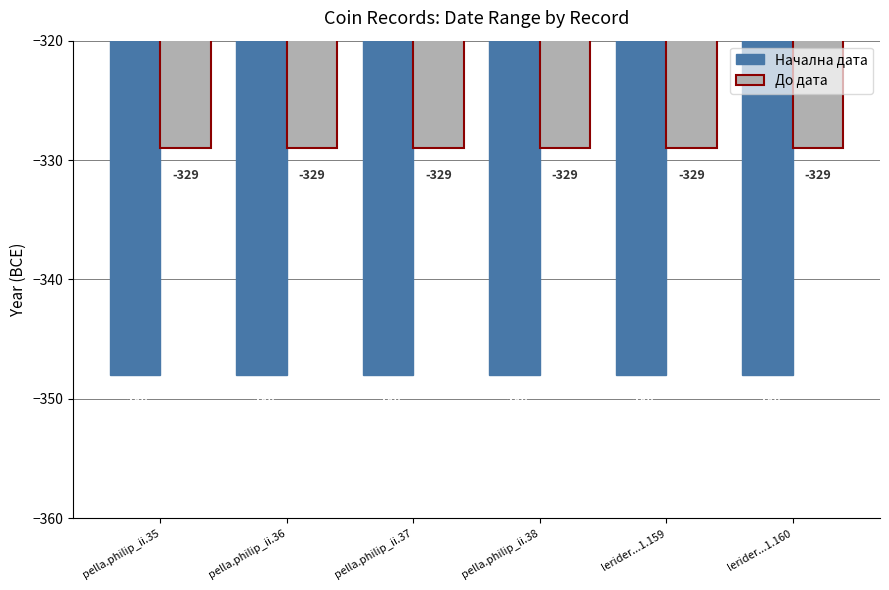

Reading left to right, what are all the values shown in this chart?

Начална дата: -348	-348	-348	-348	-348	-348
До дата: -329	-329	-329	-329	-329	-329